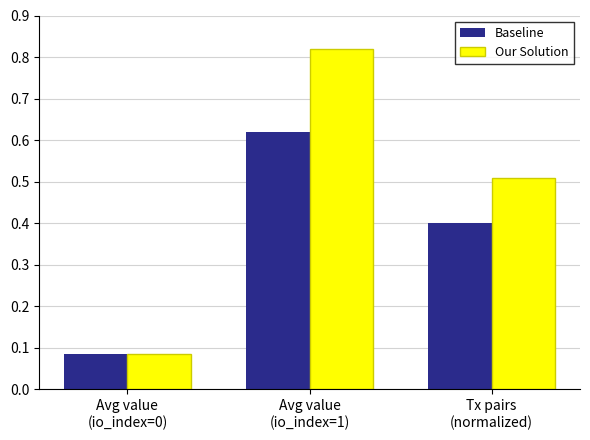

At how many categories does at least one series exceed 0?

3